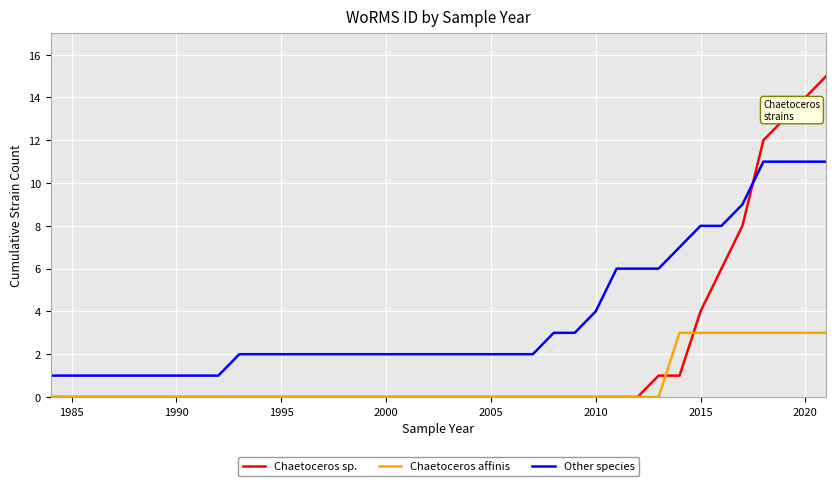

True or false: Other species and Chaetoceros affinis cross at least once.

False